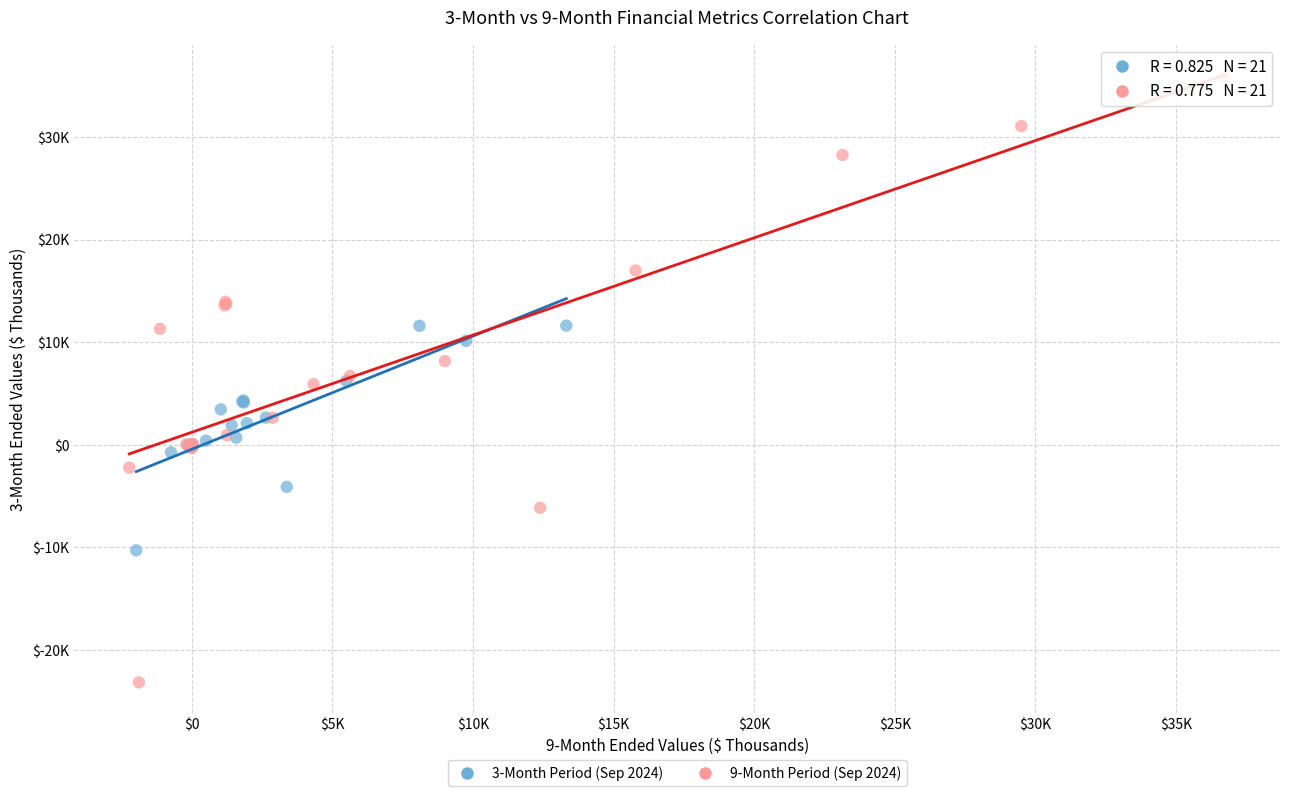

What are all the series names shown in the legend?

3-Month Period (Sep 2024), 9-Month Period (Sep 2024)